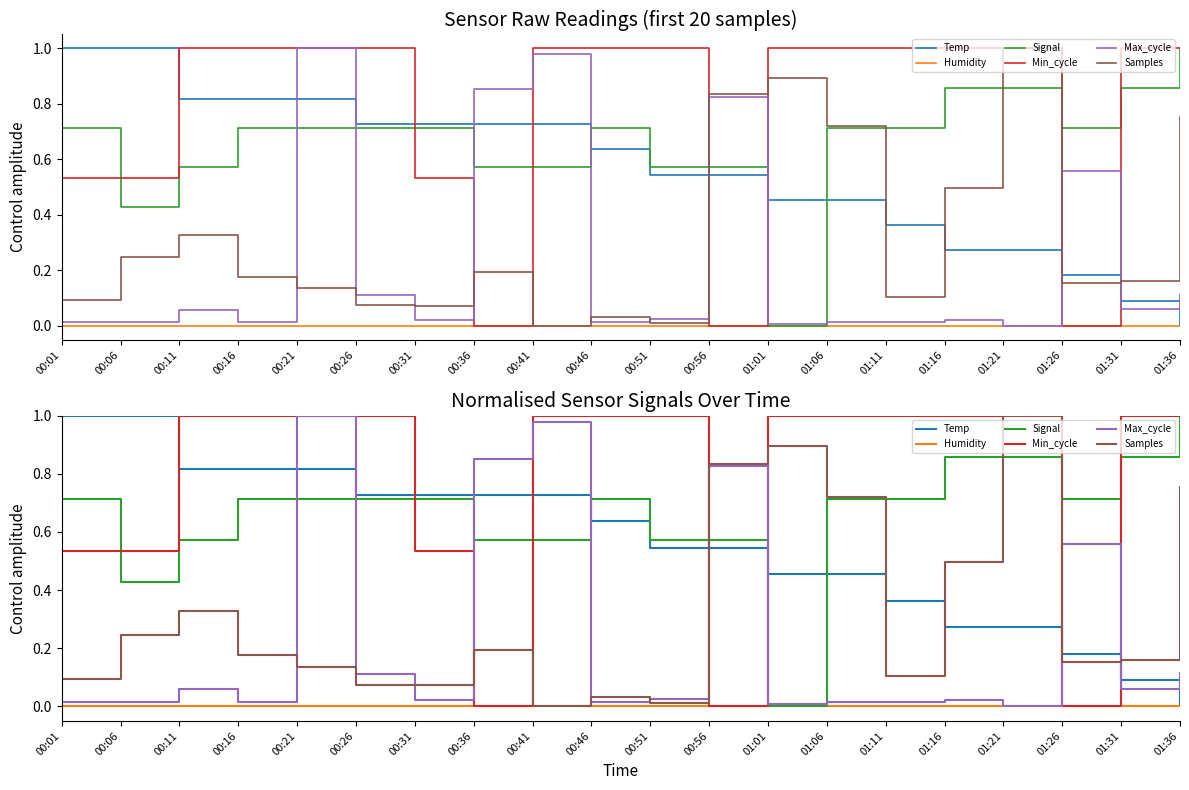

True or false: Samples has more than 2 points higher than both neighbors.

True